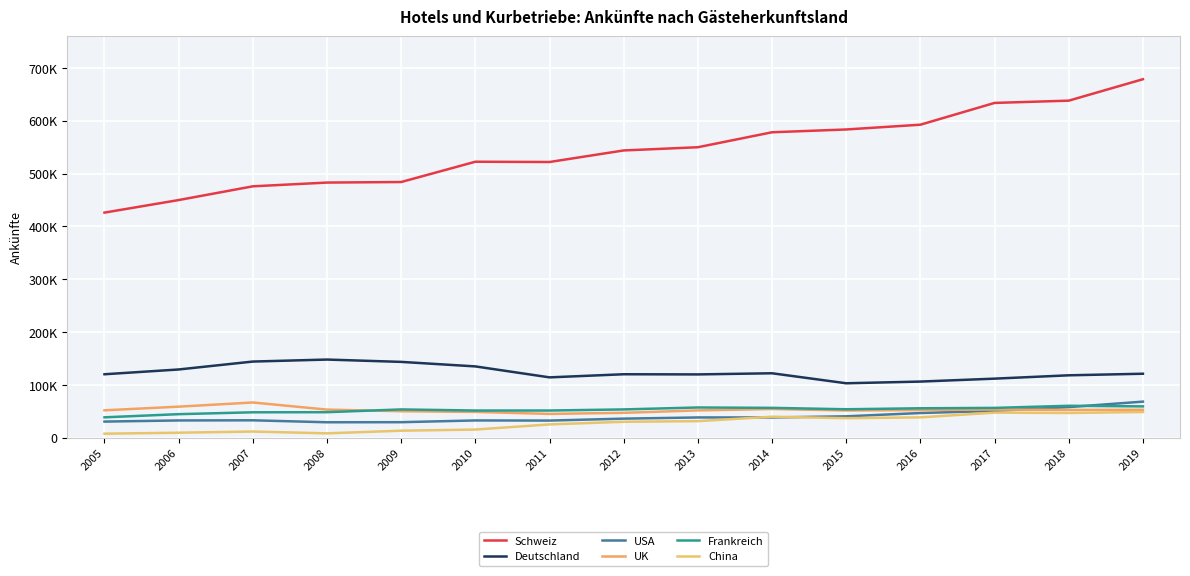

True or false: Frankreich and UK intersect in this chart.

True